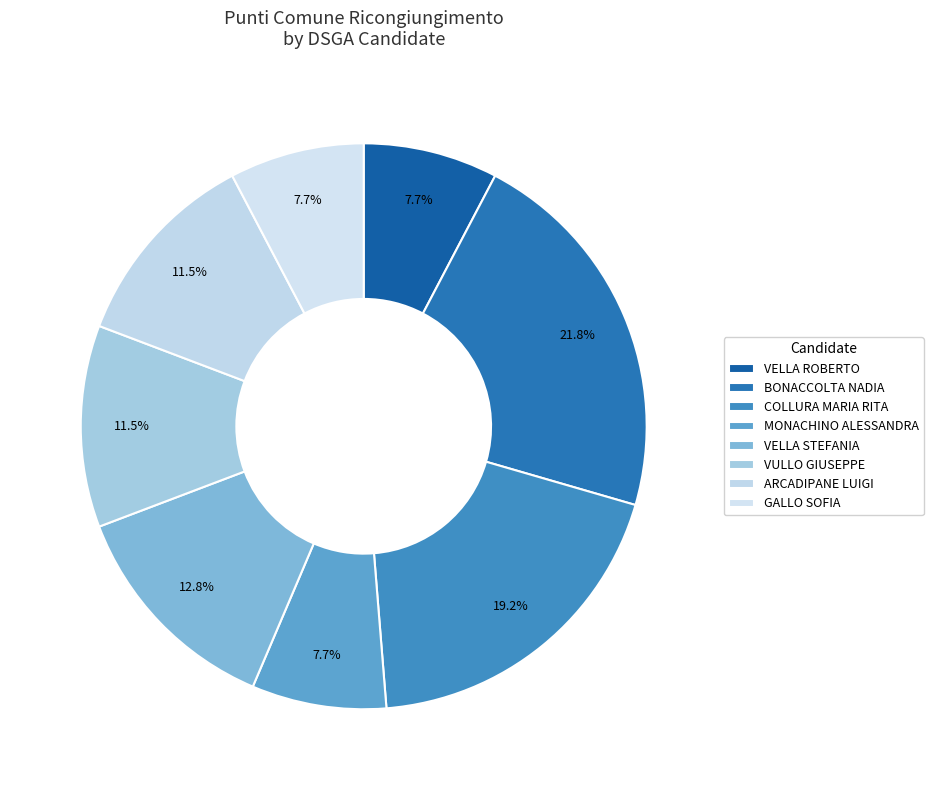

How many segments does this pie chart have?

8